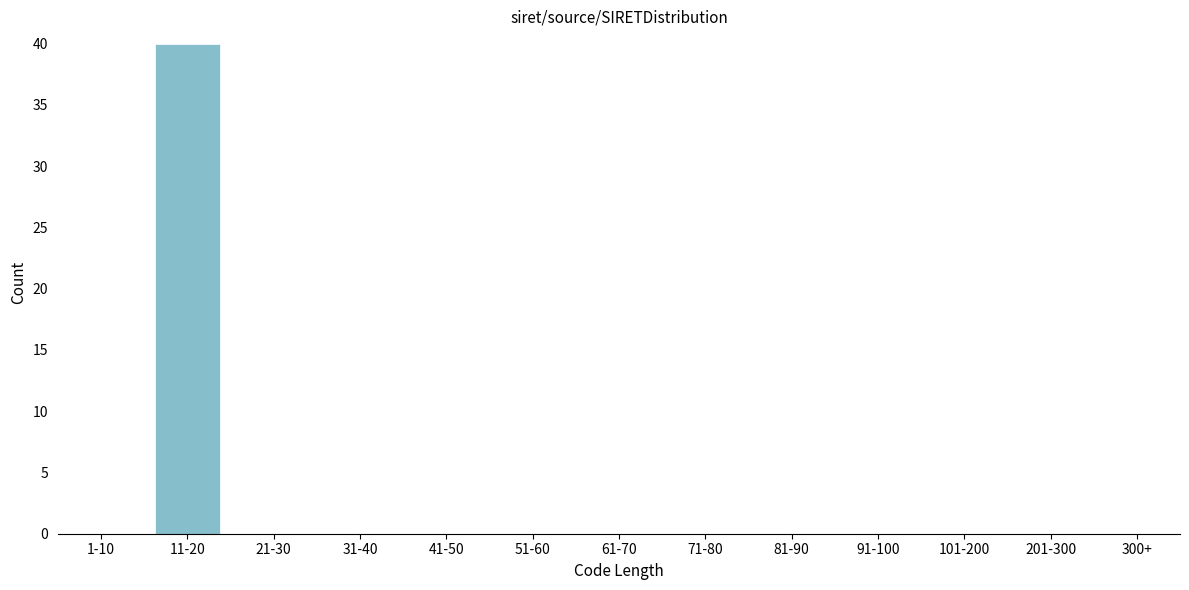

Reading left to right, transcribe all the data shown in this chart.

1-10=0	11-20=40	21-30=0	31-40=0	41-50=0	51-60=0	61-70=0	71-80=0	81-90=0	91-100=0	101-200=0	201-300=0	300+=0